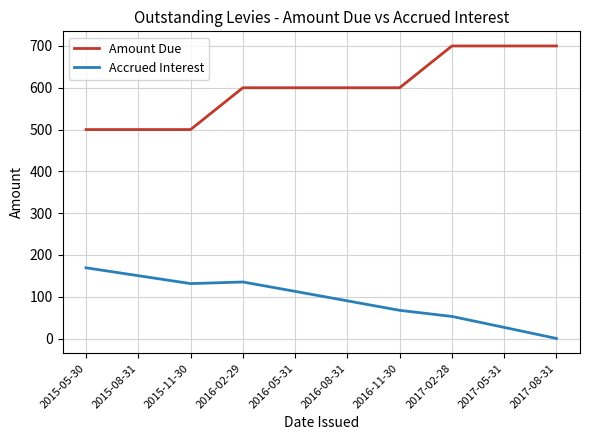

True or false: Accrued Interest and Amount Due cross at least once.

False